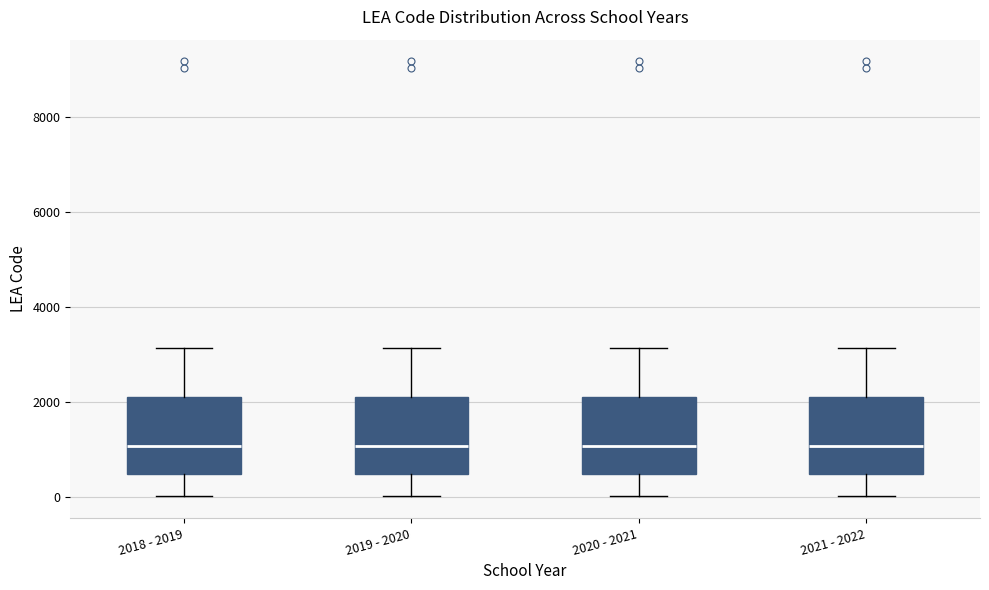

Where does the median line of the box for 2020 - 2021 sit on the y-axis? The values are not printed on the chart, so give them approximately, as read against the axis.

1000